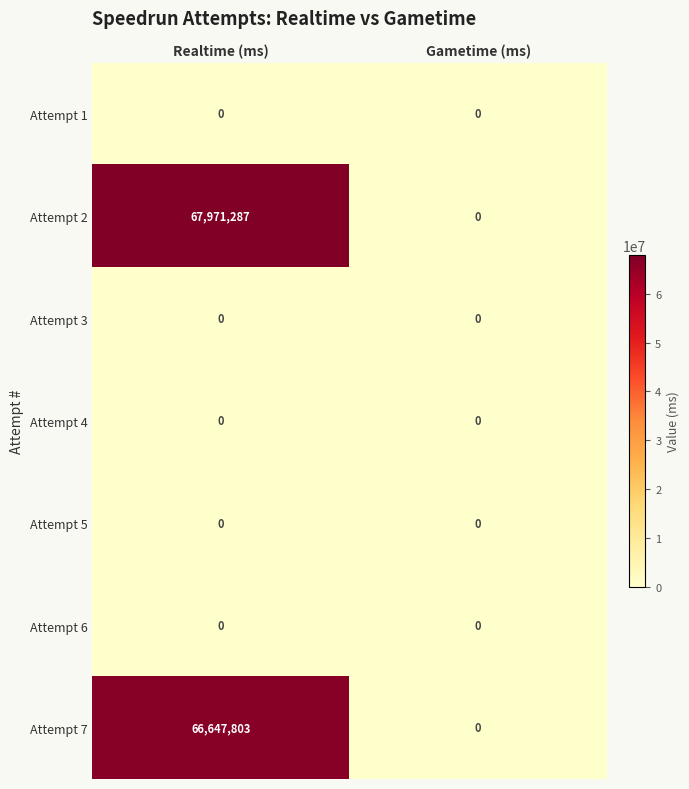

What is the spread (max minus min) of values at Realtime (ms)?

67971287